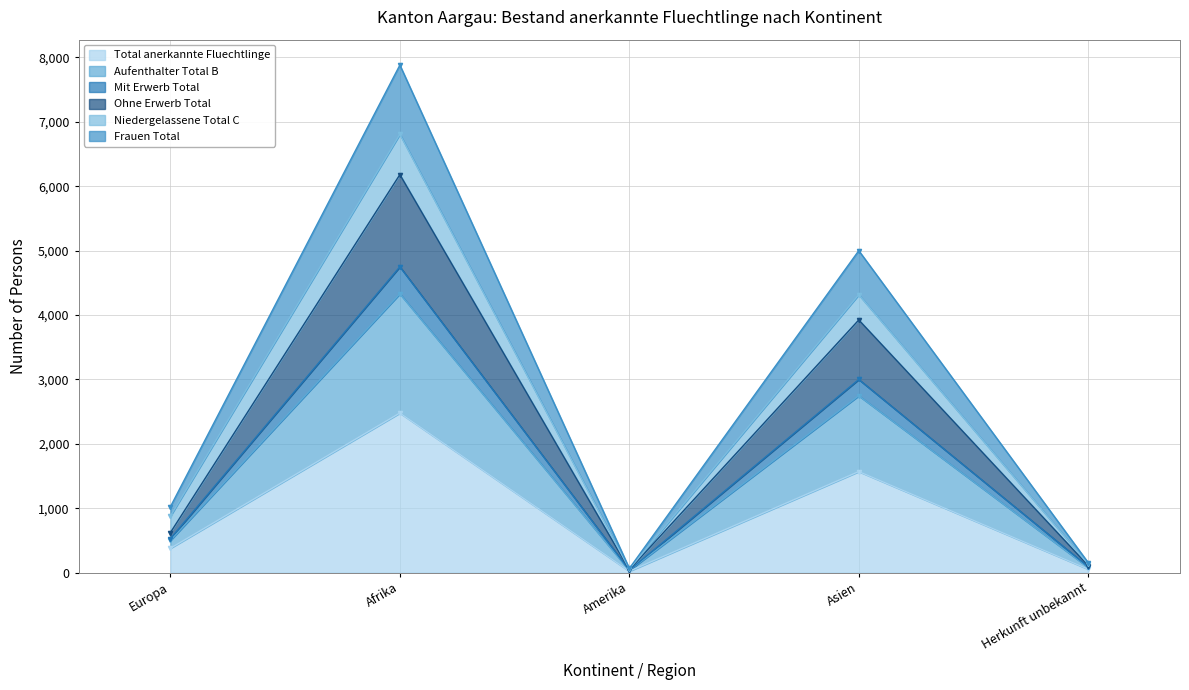

Which series has the largest total across all categories?

Frauen Total